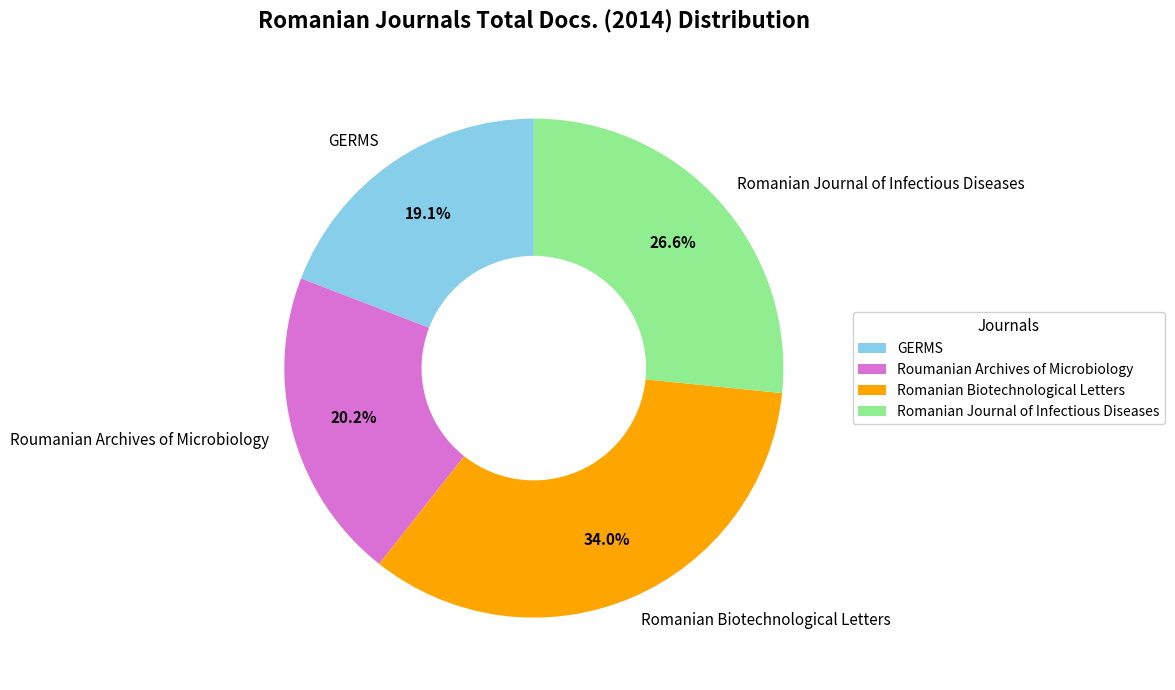

What is the largest slice in the pie chart?

Romanian Biotechnological Letters